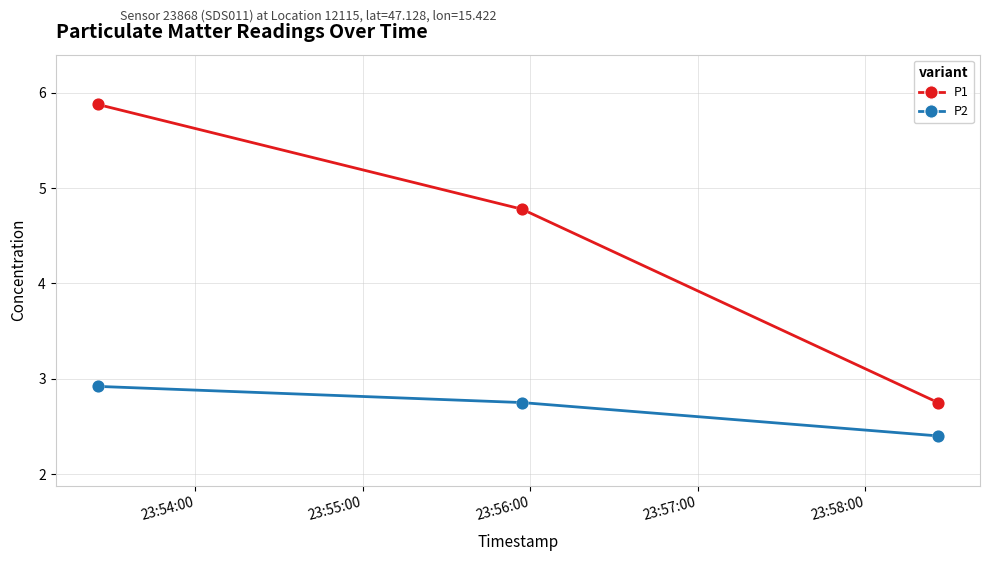

Which series has the largest total across all categories?

P1